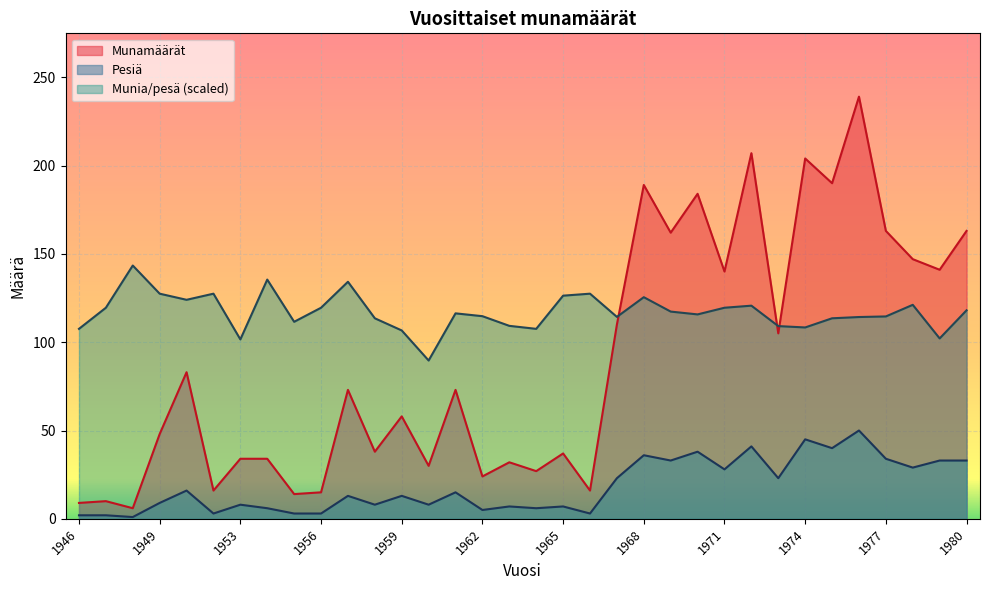

Which series ends up on top after the final intersection of Munamäärät and Munia/pesä?

Munamäärät